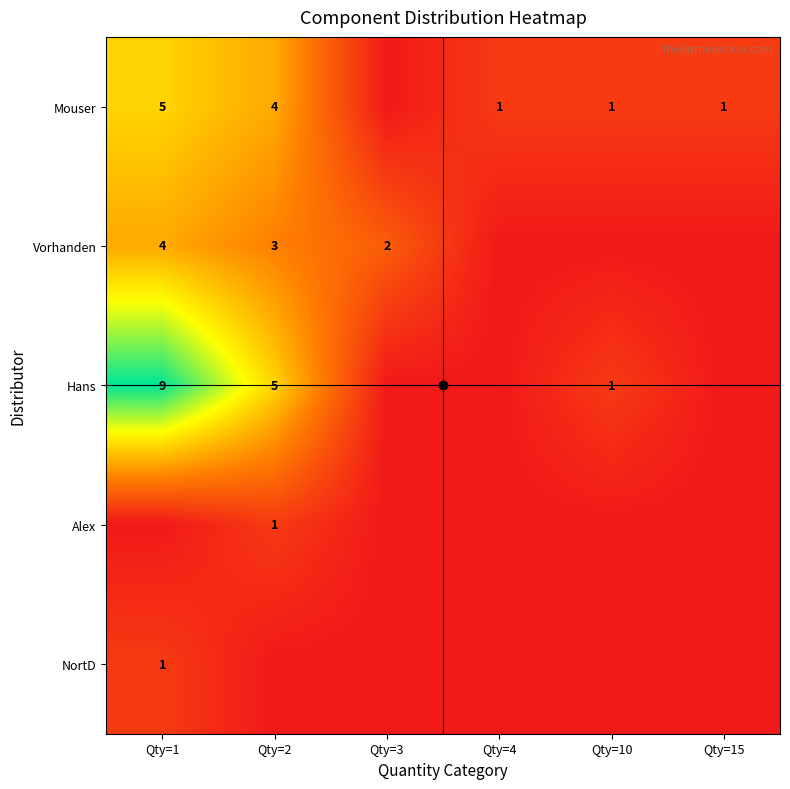

What is the difference between the highest and lowest values at Qty=2?

5